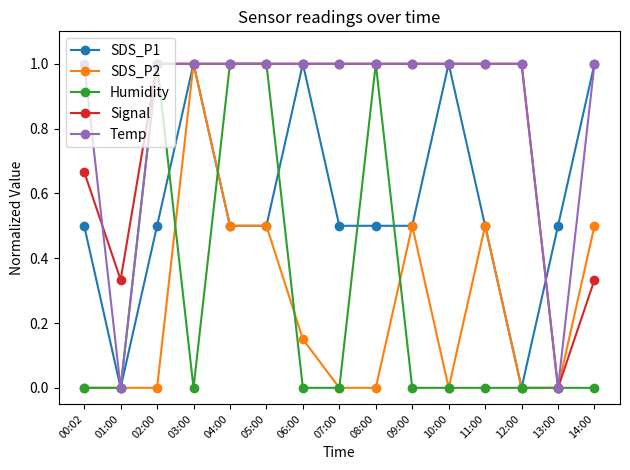

How many data points in Signal are less than 1?

4